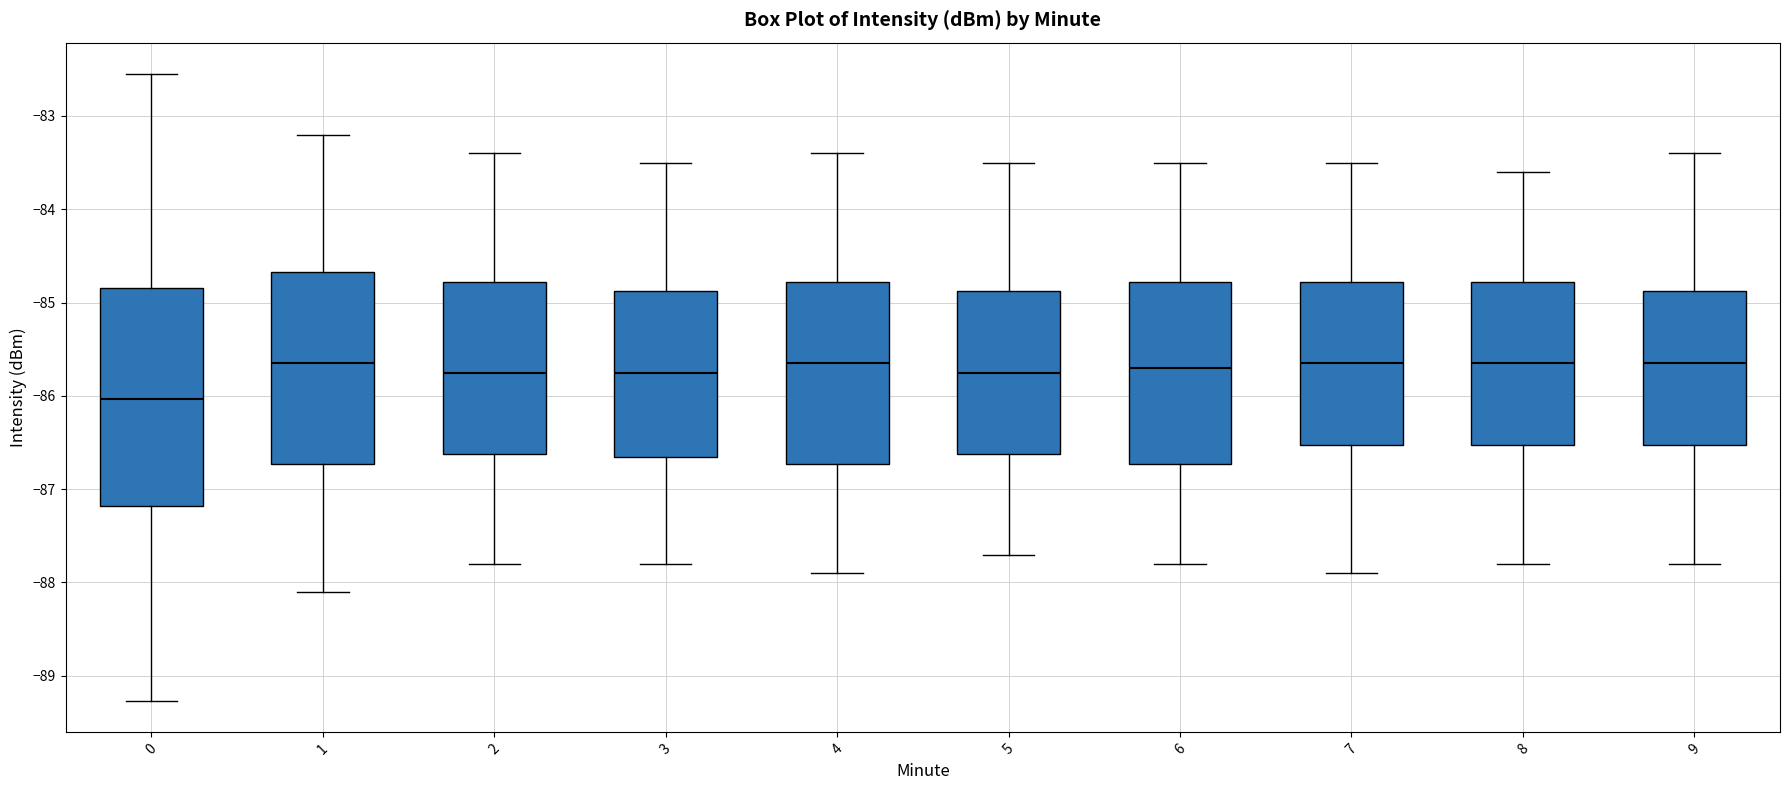

Where does the median line of the box at x = 2 sit on the y-axis? The values are not printed on the chart, so give them approximately, as read against the axis.

-85.7